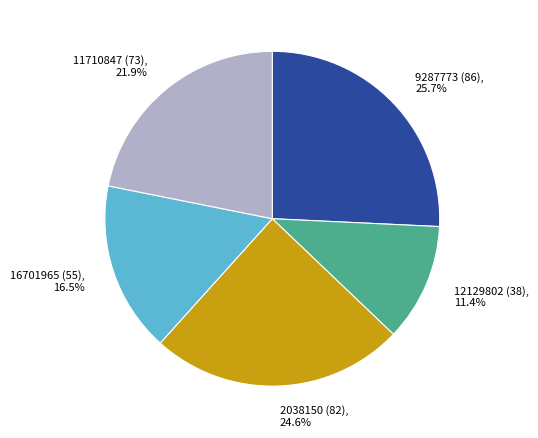

Combined, do 2038150 (82) and 16701965 (55) account for over 50%?

No